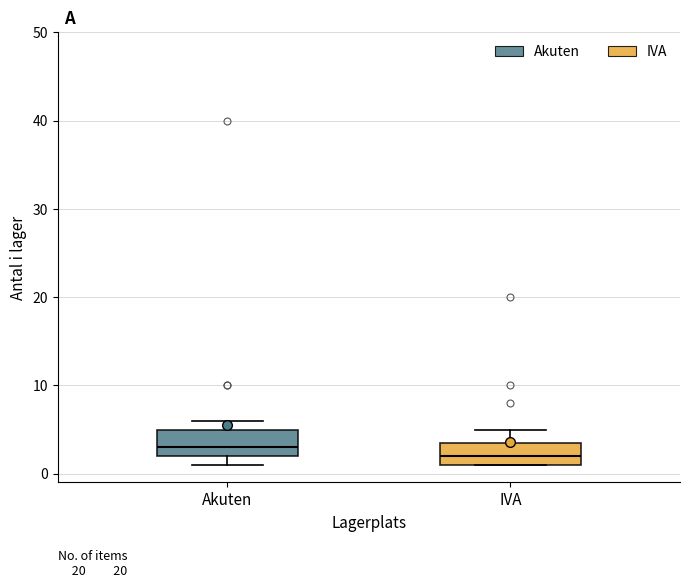

Reading left to right, read every box against the y-axis: the position of its median line, the range the box covers, and the ends of its whiskers. The values are not printed on the chart, so give them approximately, as read against the axis.

Akuten: median 3, box 2 to 5, whiskers 1 to 6
IVA: median 2, box 1 to 4, whiskers 1 to 5